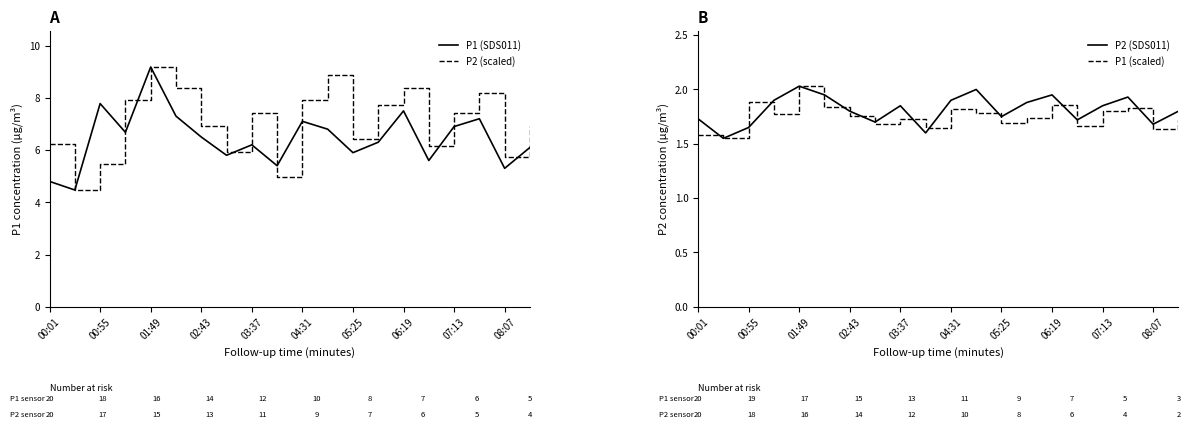

Is the value of P2 (scaled) at 00:01 greater than the value of P1 (SDS011) at 00:01?

Yes